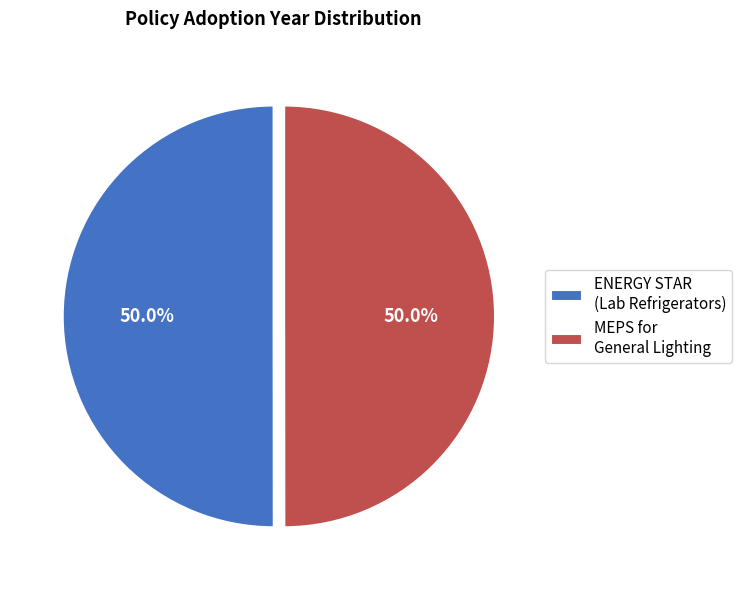

Approximately how many times larger is the value at MEPS for General Lighting compared to ENERGY STAR (Lab Refrigerators)?

1.0